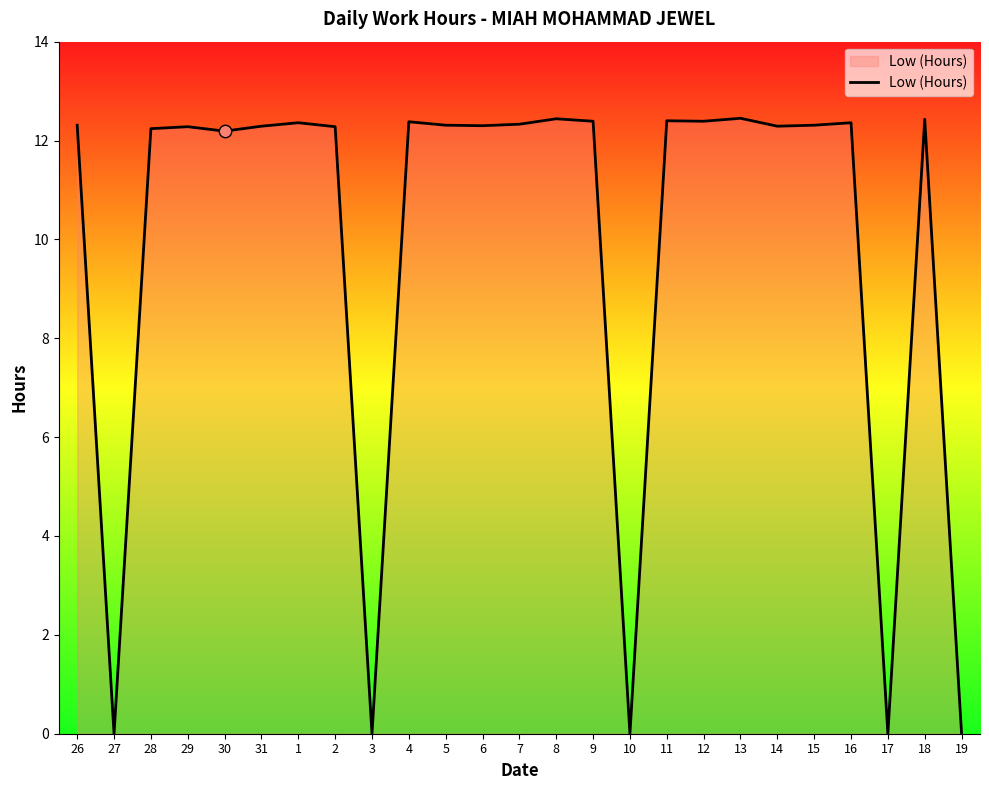

Which has a higher value, 3 or 13?

13